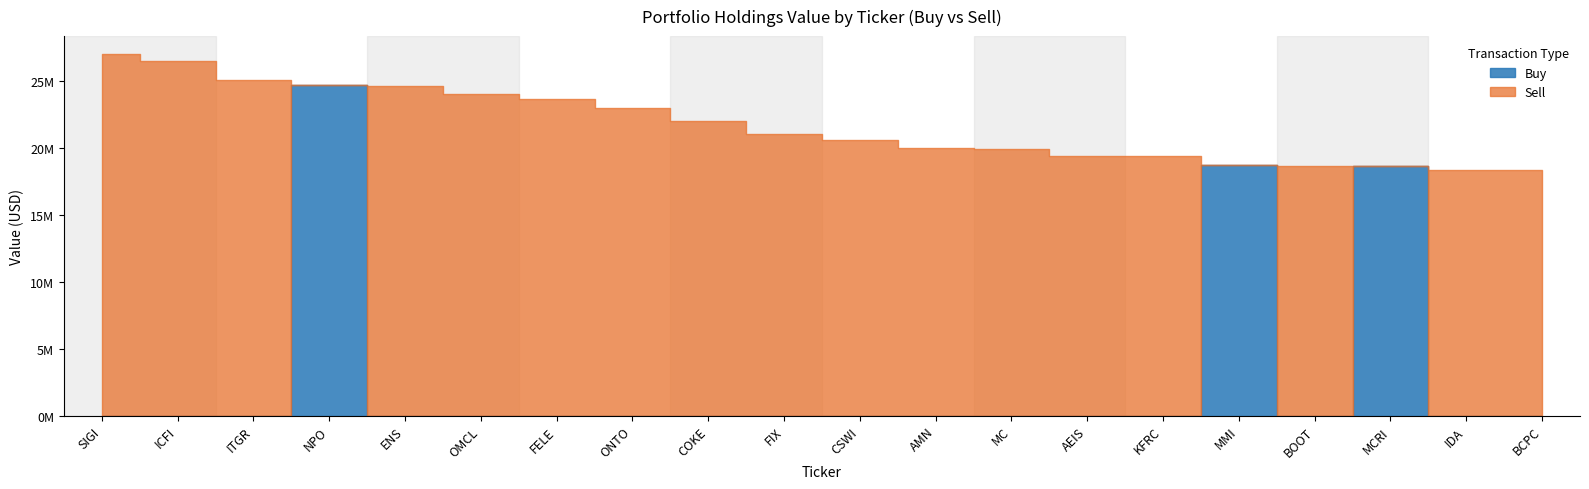

What is the difference between the Buy values at MMI and MCRI?

137065